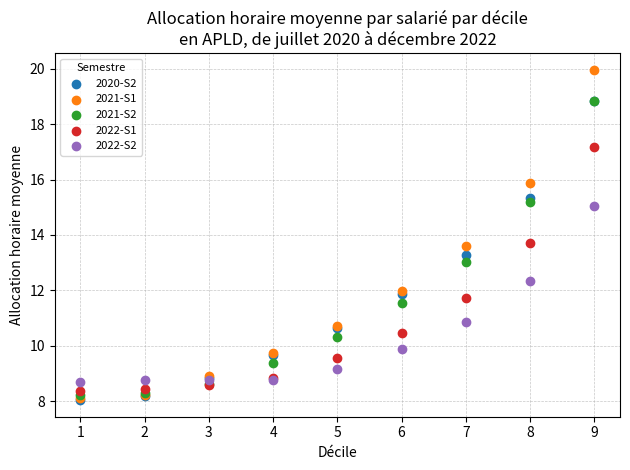

Which series reaches the maximum Y coordinate?

2021-S1